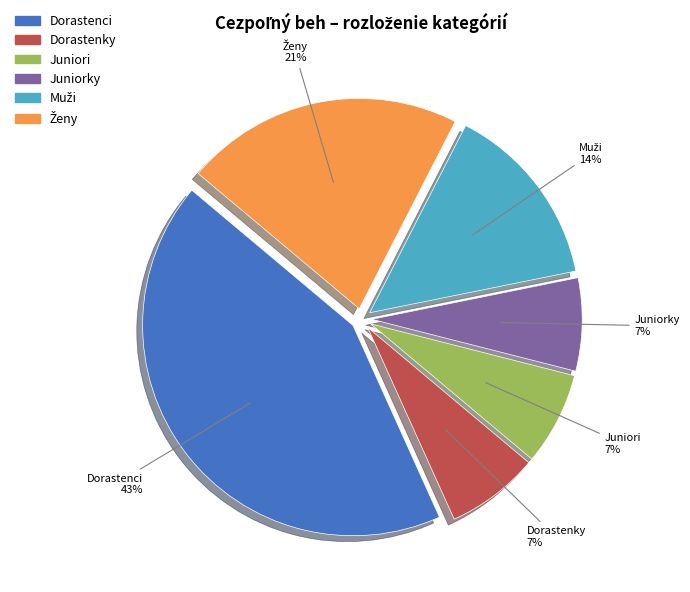

What percentage is the Dorastenci slice, to the nearest percent?

43%